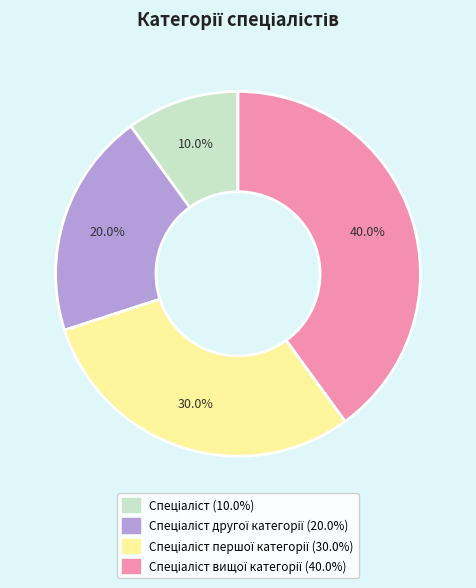

How many slices are in this pie chart?

4